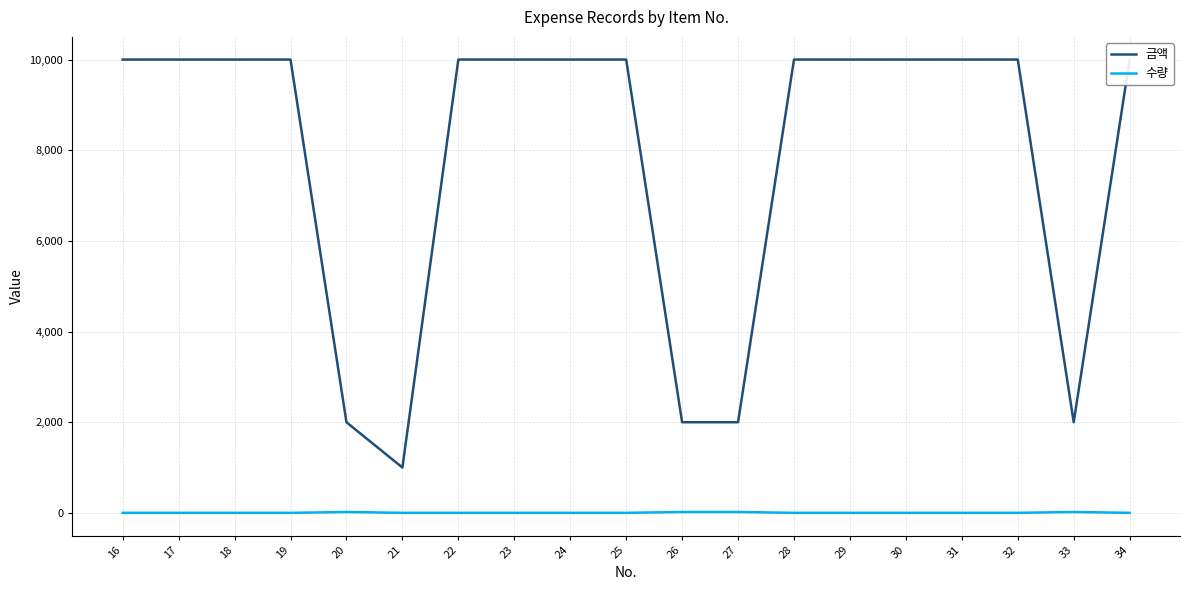

Which category has the highest value in the 금액 series?

16